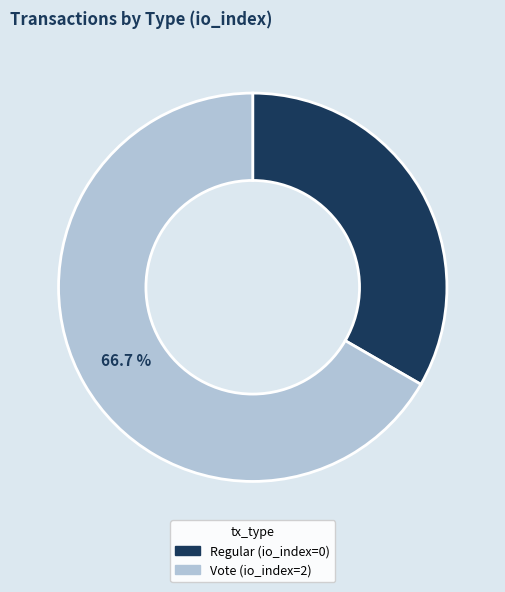

What percentage is NOT represented by Regular?

66.7%